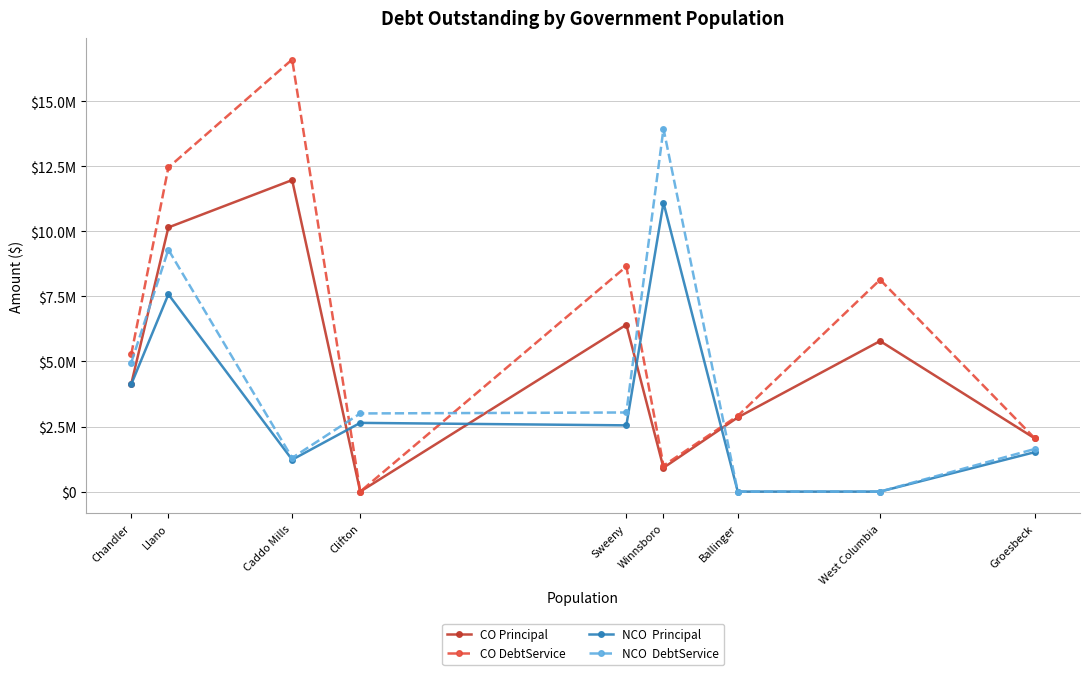

What is the label of the 9th point from the left?

Groesbeck